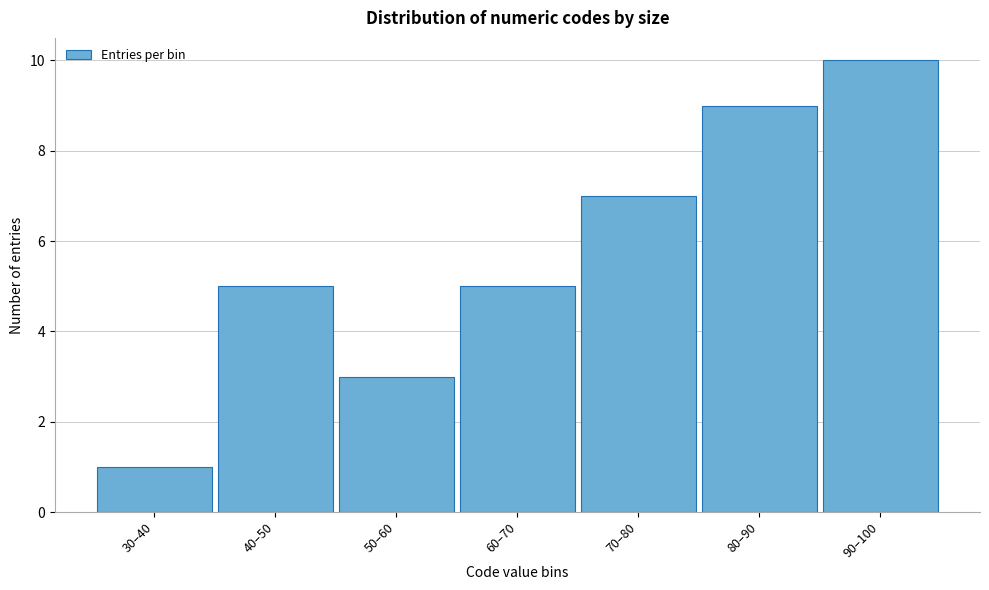

Reading right to left, extract all data points from this chart.

10	9	7	5	3	5	1